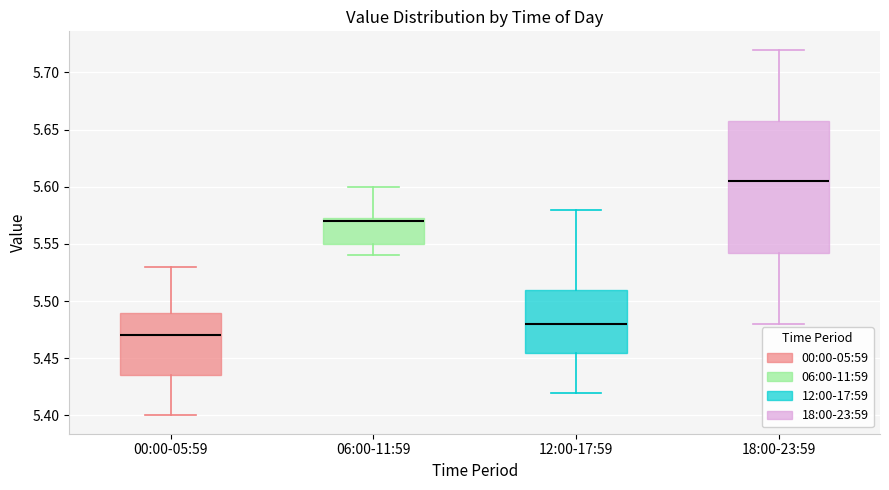

Reading left to right, read every box against the y-axis: the position of its median line, the range the box covers, and the ends of its whiskers. The values are not printed on the chart, so give them approximately, as read against the axis.

00:00-05:59: median 5.470, box 5.435 to 5.490, whiskers 5.400 to 5.530
06:00-11:59: median 5.570, box 5.550 to 5.575, whiskers 5.540 to 5.600
12:00-17:59: median 5.480, box 5.455 to 5.510, whiskers 5.420 to 5.580
18:00-23:59: median 5.605, box 5.545 to 5.660, whiskers 5.480 to 5.720